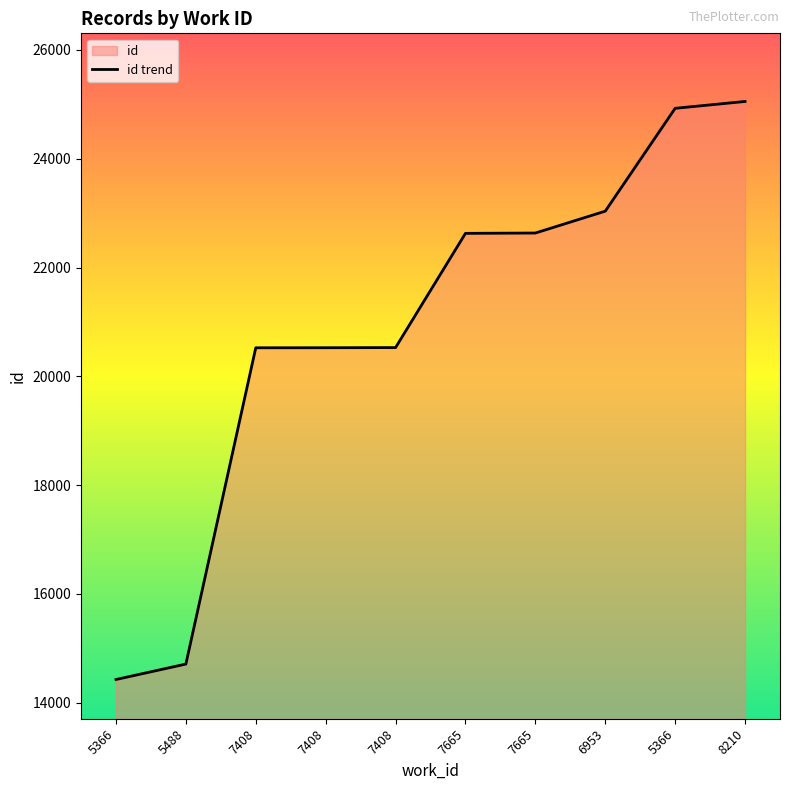

What is the label of the 10th point from the left?

8210